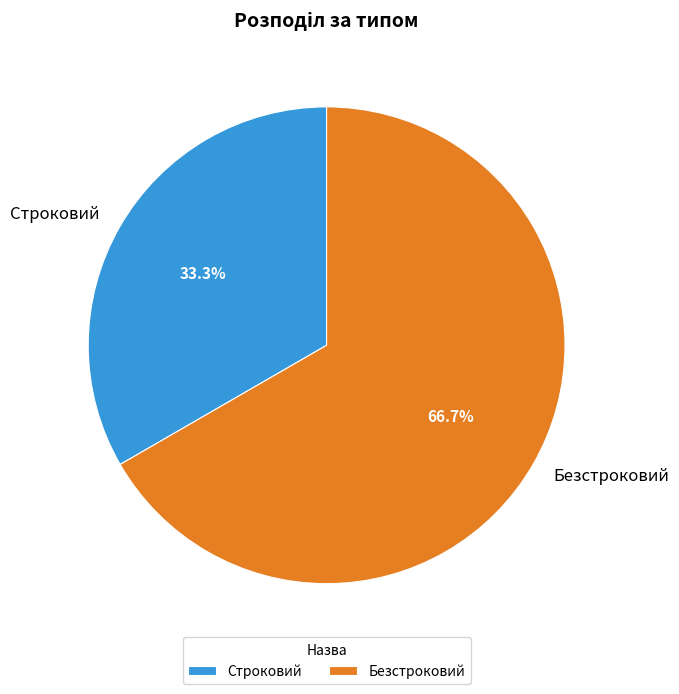

True or false: Безстроковий accounts for 82% of the total.

False